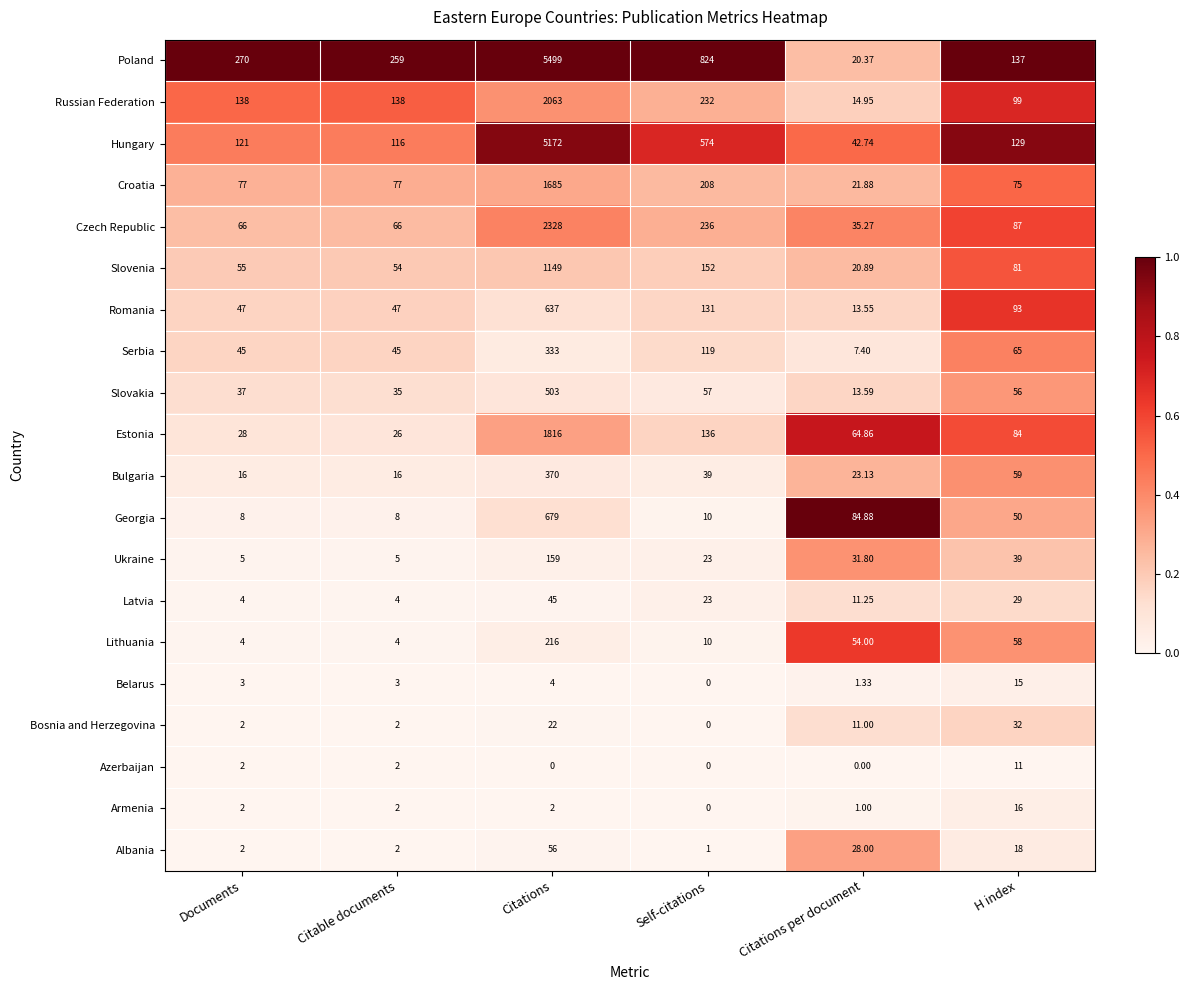

Which series has the largest range (max minus min)?

Poland